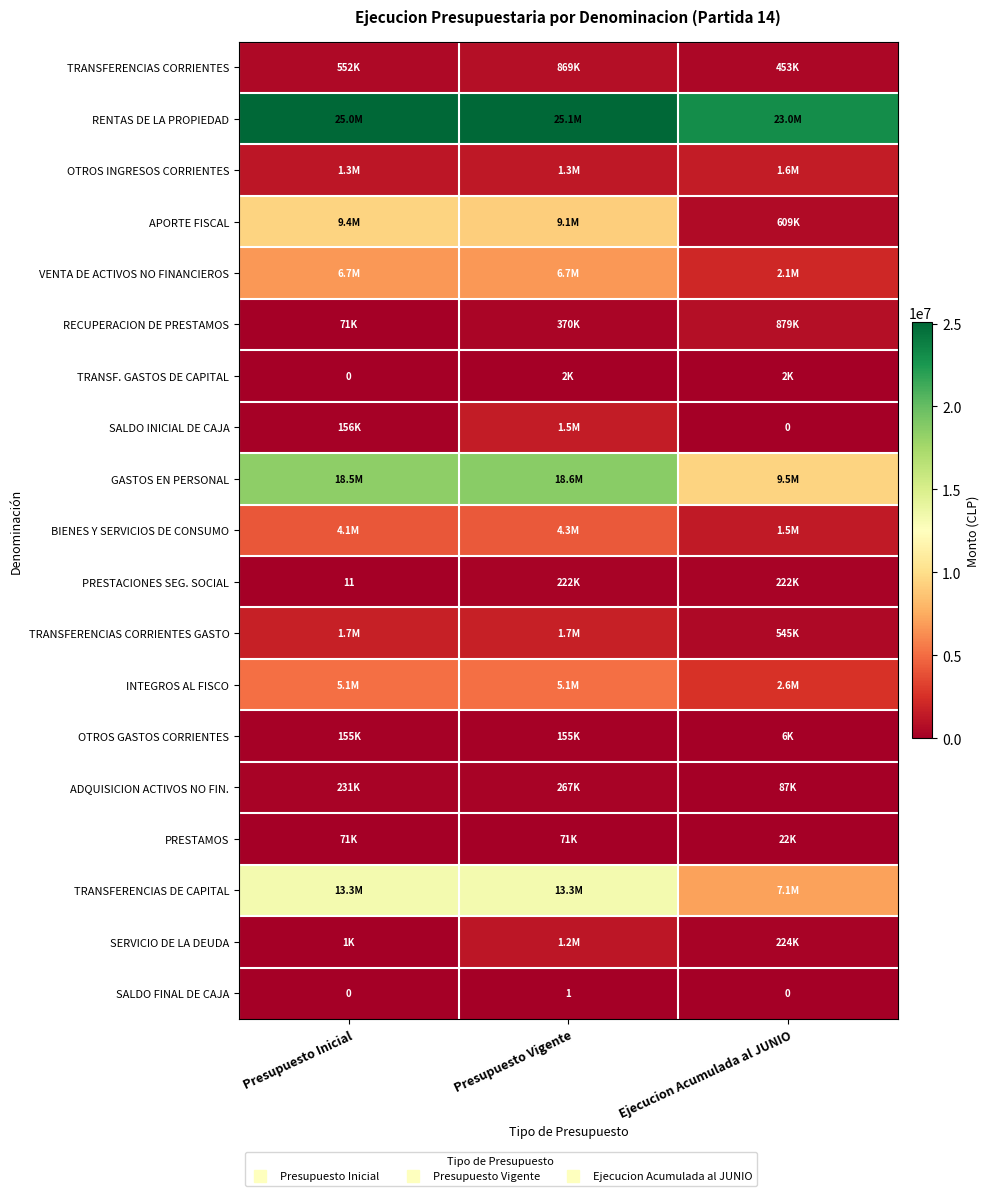

What is the difference between the SALDO FINAL DE CAJA values at Presupuesto Inicial and Presupuesto Vigente?

1